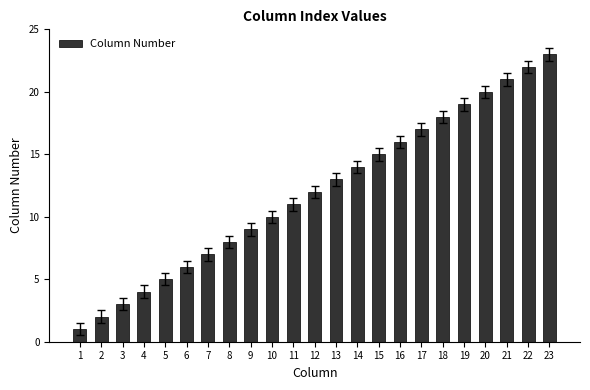

What is the smallest value displayed?

1